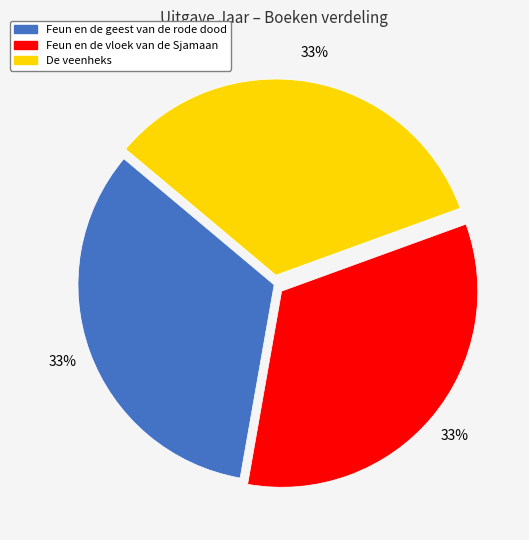

What is the ratio of the value at Feun en de vloek van de Sjamaan to the value at De veenheks?

1.0